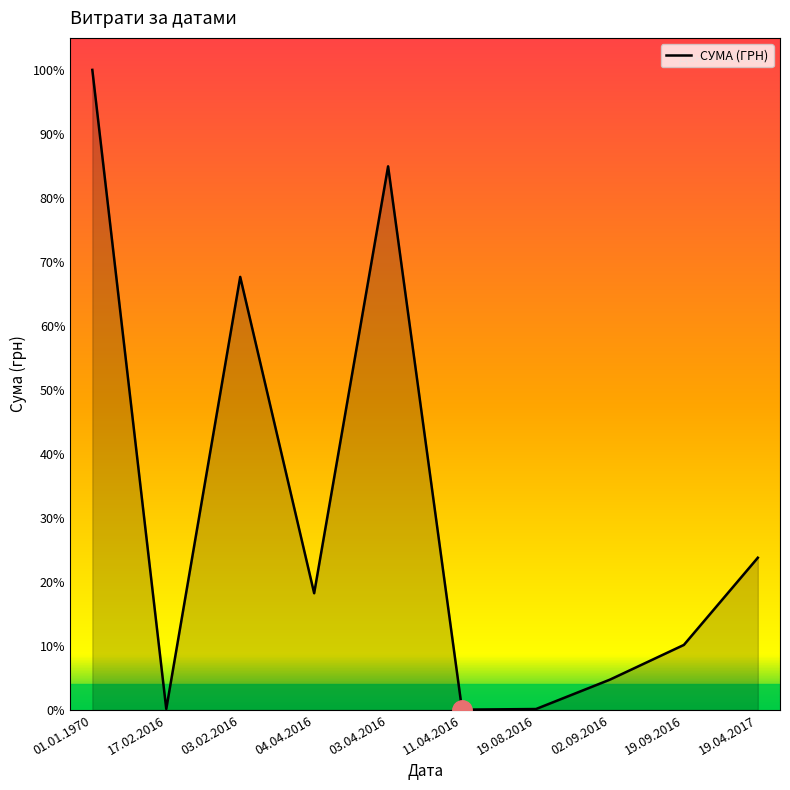

Which label corresponds to the largest value in the chart?

01.01.1970